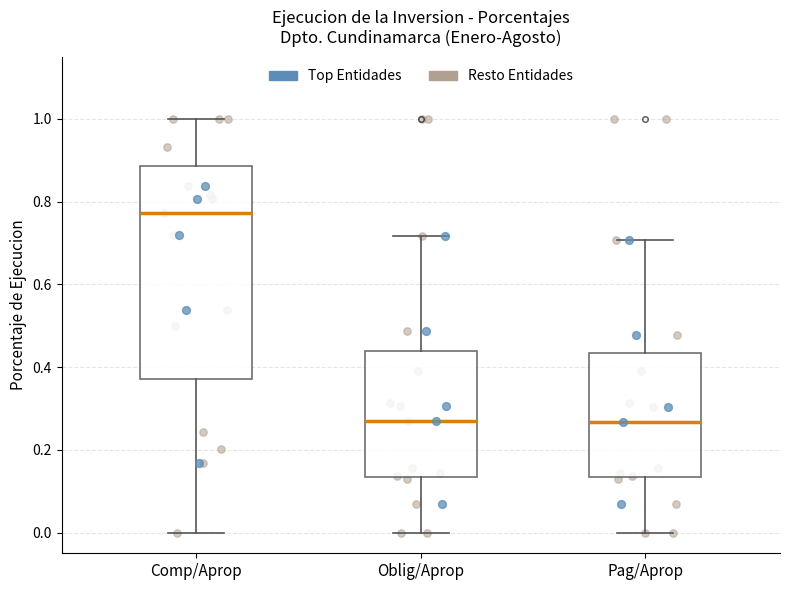

Reading left to right, read every box against the y-axis: the position of its median line, the range the box covers, and the ends of its whiskers. The values are not printed on the chart, so give them approximately, as read against the axis.

Comp/Aprop: median 0.78, box 0.38 to 0.88, whiskers 0.00 to 1.00
Oblig/Aprop: median 0.28, box 0.14 to 0.44, whiskers 0.00 to 0.72
Pag/Aprop: median 0.26, box 0.14 to 0.44, whiskers 0.00 to 0.70